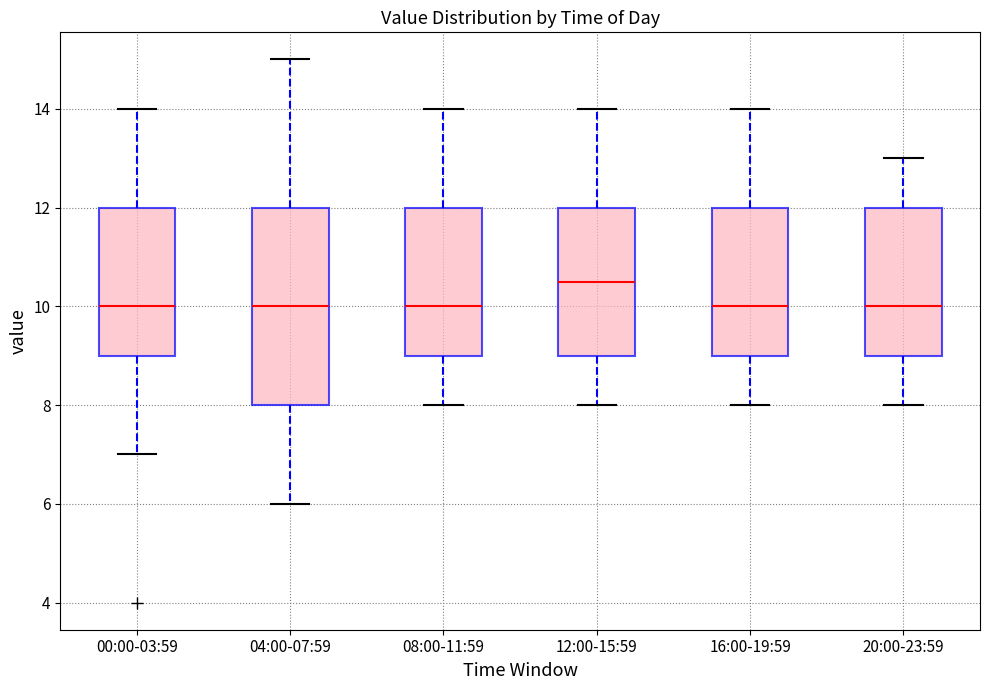

Which box is the tallest, from its lower edge to its upper edge?

04:00-07:59